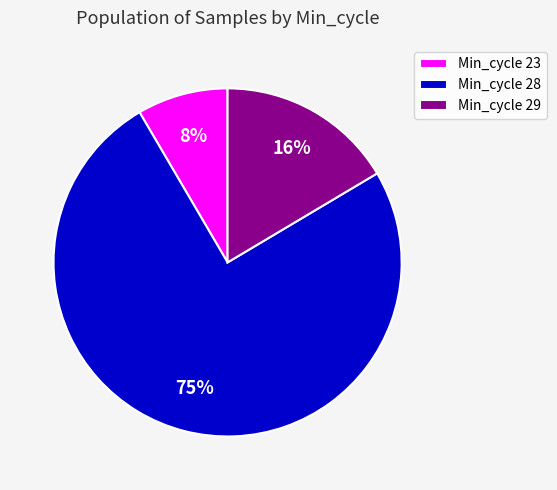

Rank the categories by value from lowest to highest.

Min_cycle 23, Min_cycle 29, Min_cycle 28